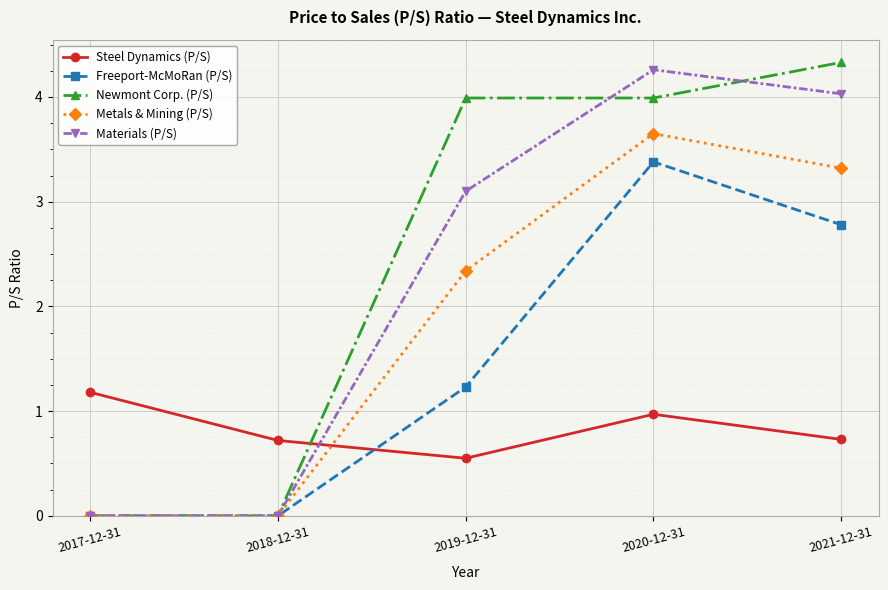

At how many categories does at least one series exceed 2?

3